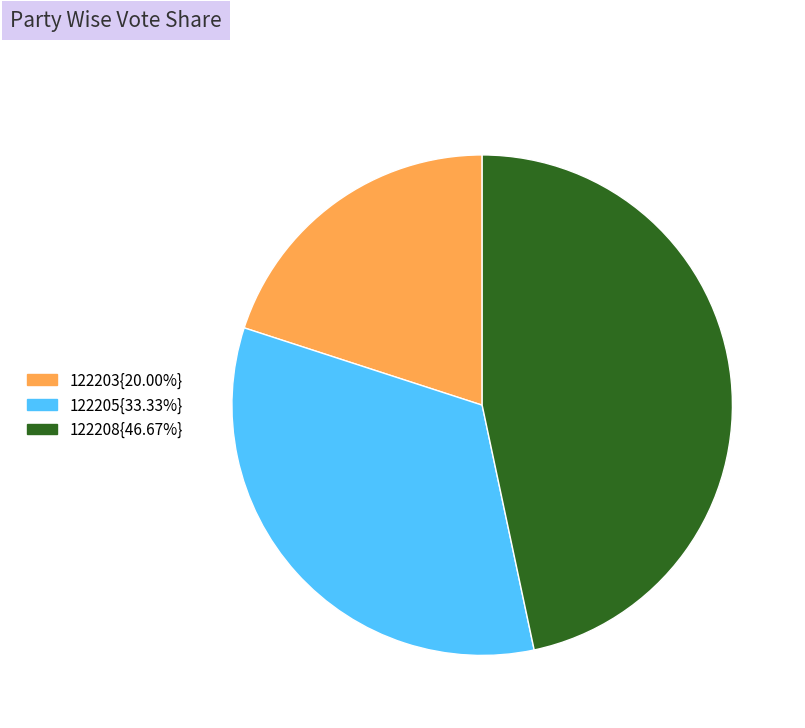

Is 122205{33.33%} the majority of the pie?

No